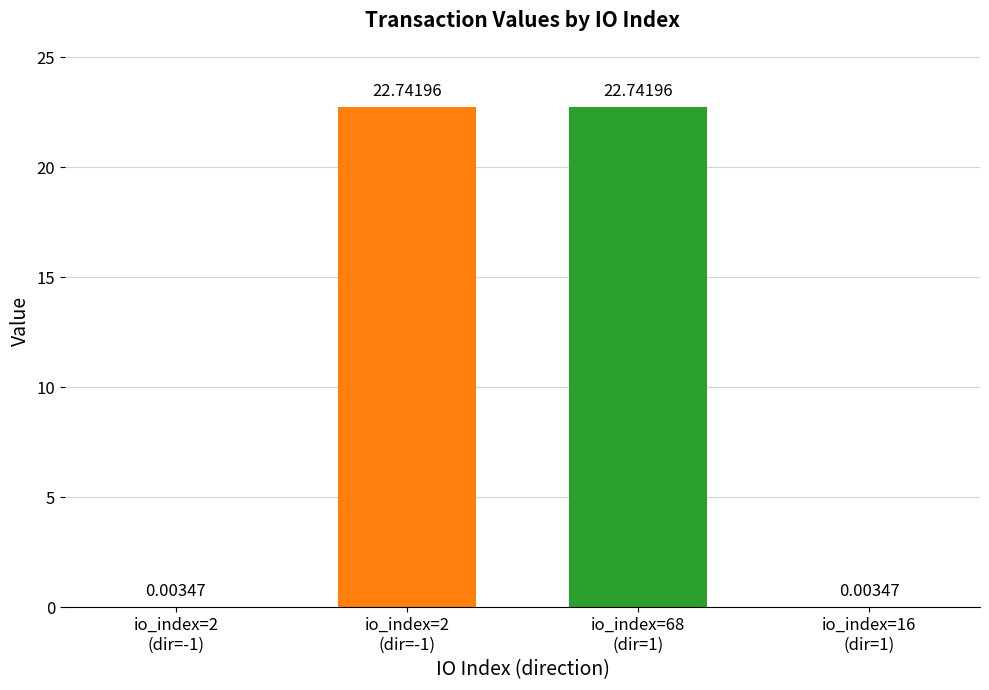

Are the bars horizontal?

No